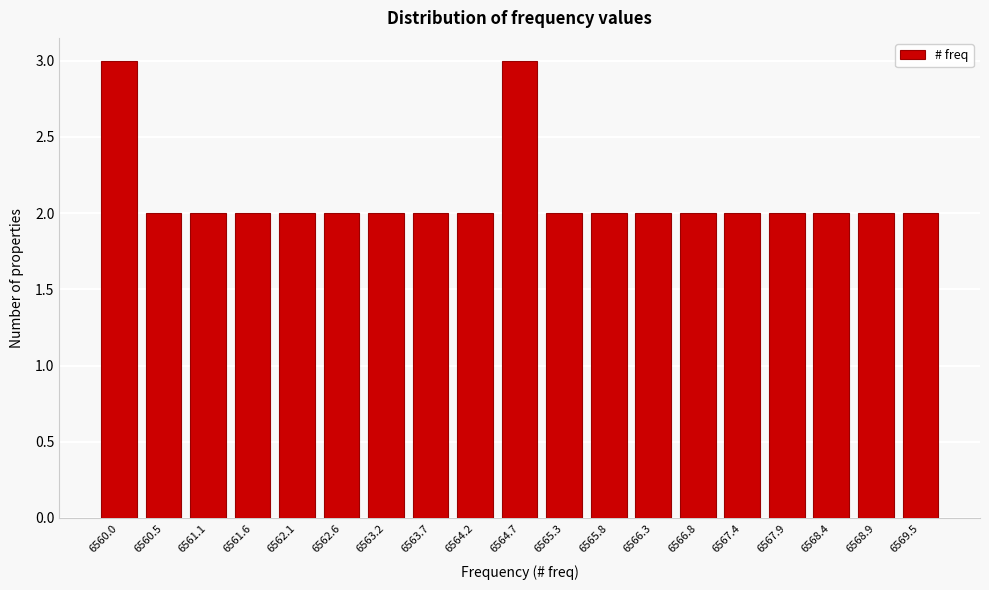

Reading left to right, extract all data points from this chart.

3	2	2	2	2	2	2	2	2	3	2	2	2	2	2	2	2	2	2